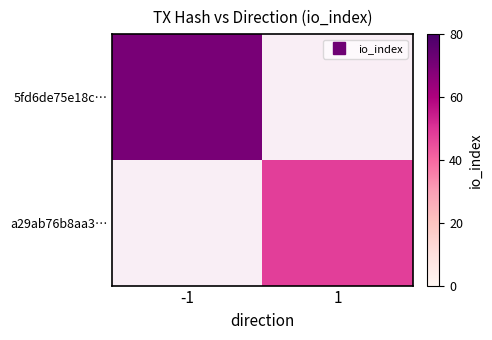

Is the value of 5fd6de75e18c… at -1 greater than the value of a29ab76b8aa3… at 1?

Yes